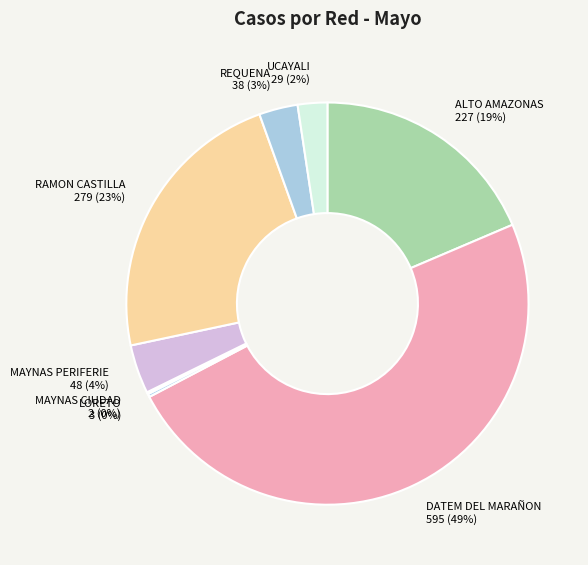

To the nearest percent, what is the average slice percentage?

12%